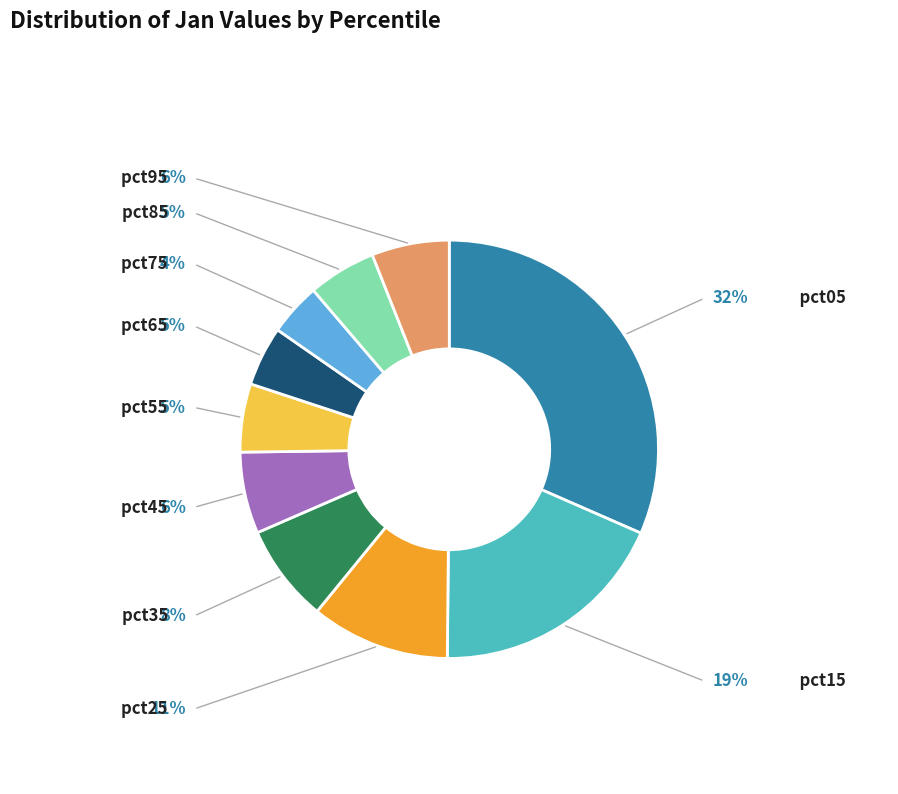

How many slices are in this pie chart?

10